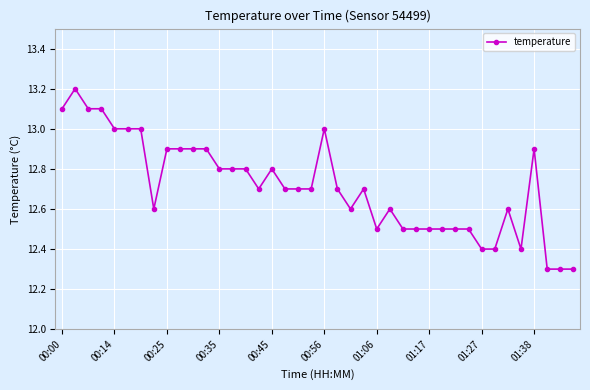

What is the difference between the maximum and minimum values?

0.9